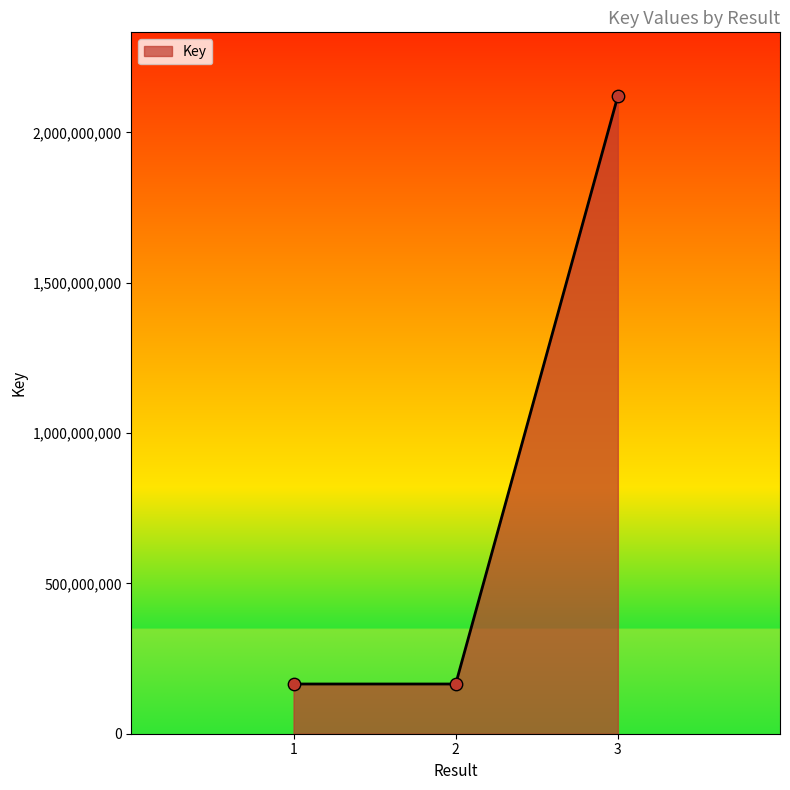

Approximately how many times larger is the value at 3 compared to 2?

12.8